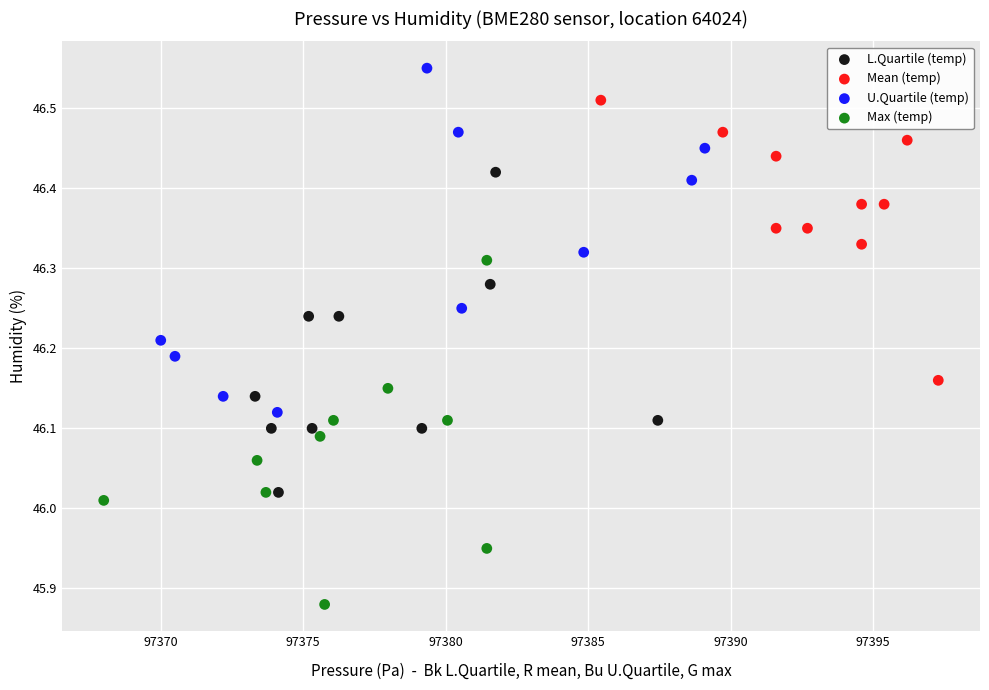

Which series reaches the minimum Y coordinate?

Max (temp)